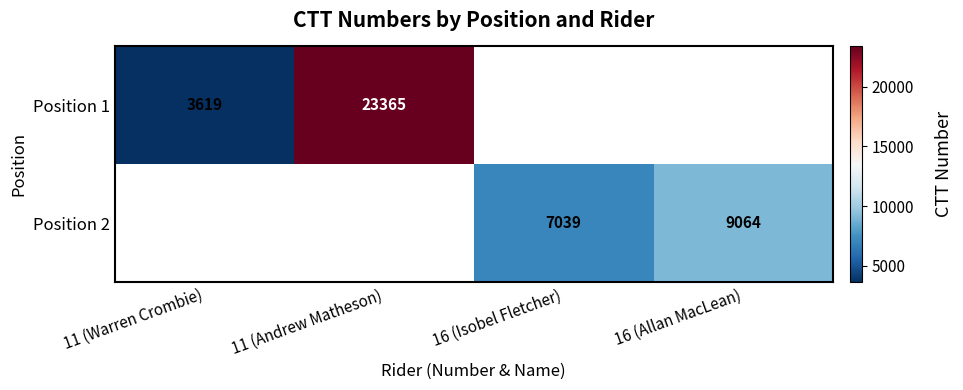

The Position 1 series shows 23365 at 11 (Andrew Matheson). True or false?

True